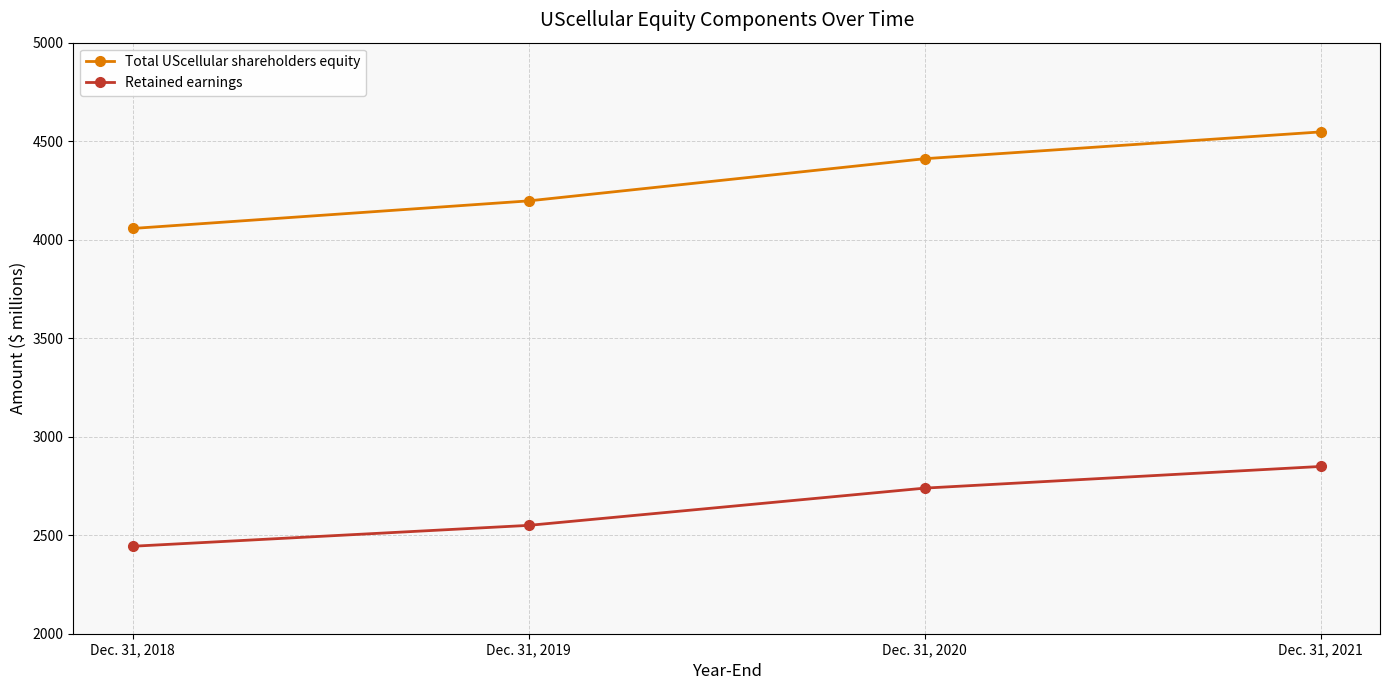

What is the average value of the Retained earnings series?

2646